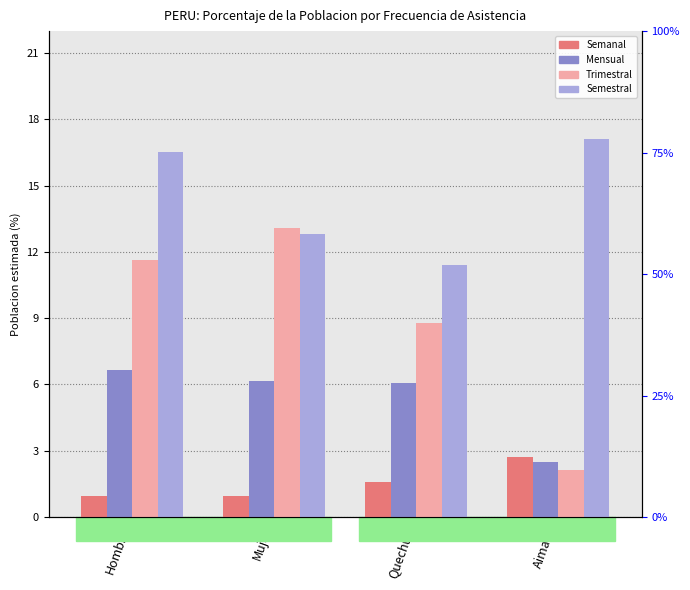

Where is Trimestral nearest to the value 7?

Quechua